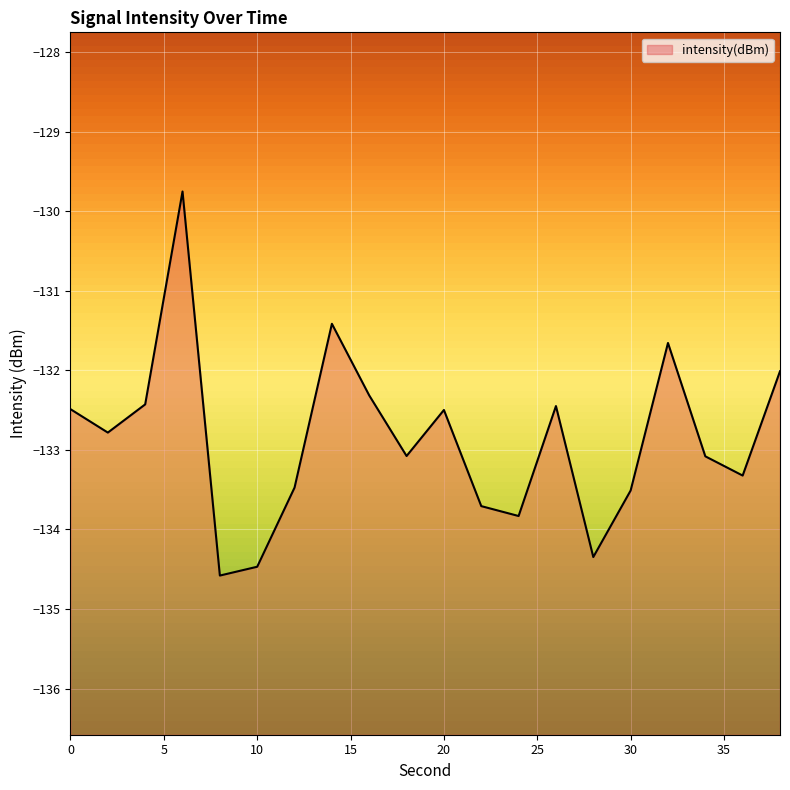

Rank the categories by value from lowest to highest.

8, 10, 28, 24, 22, 30, 12, 36, 34, 18, 2, 20, 0, 26, 4, 16, 38, 32, 14, 6